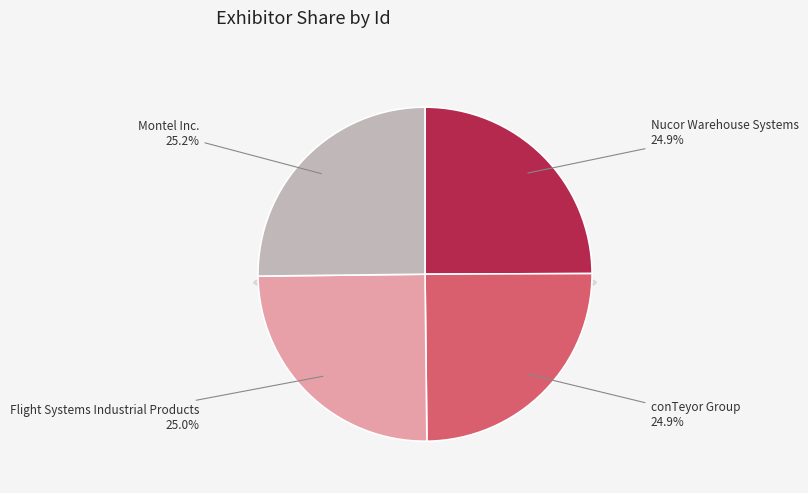

Does any single category account for the majority?

No